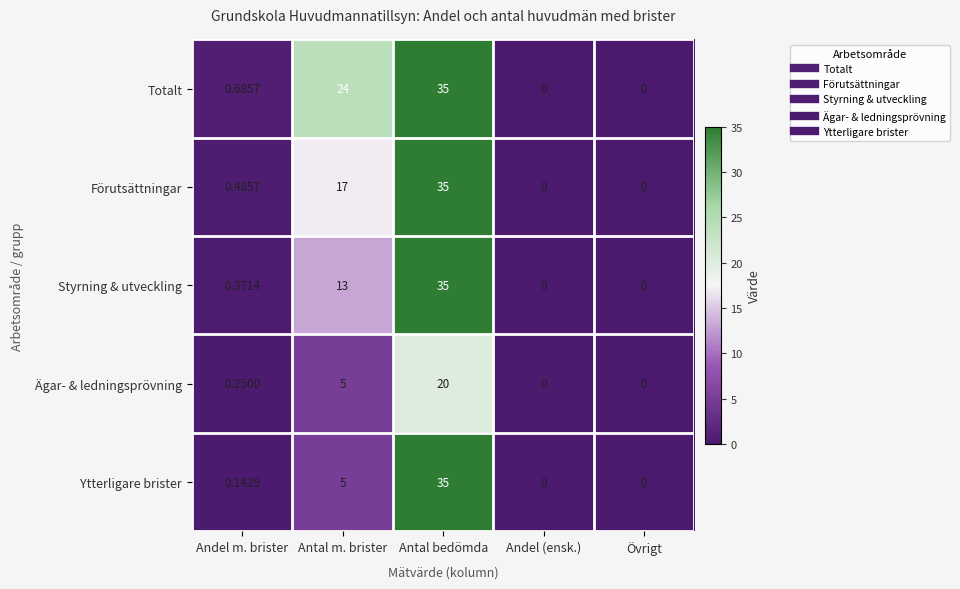

How many distinct data groups are displayed?

5